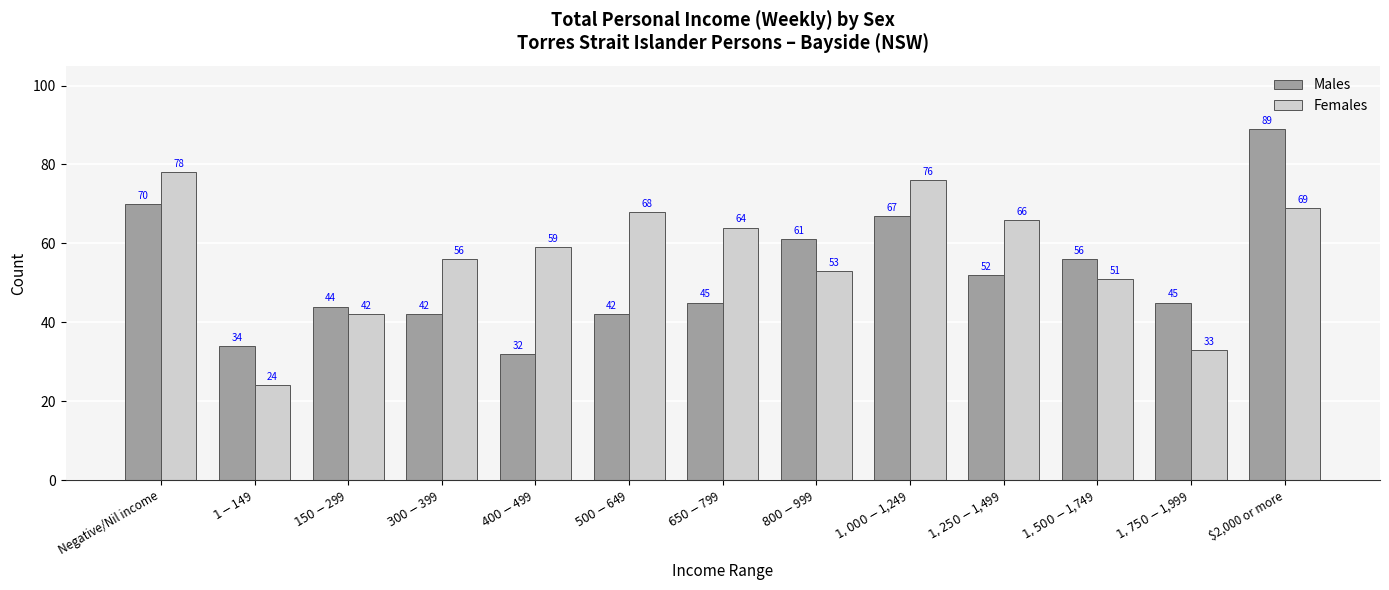

The Females series shows 64 at $650-$799. True or false?

True